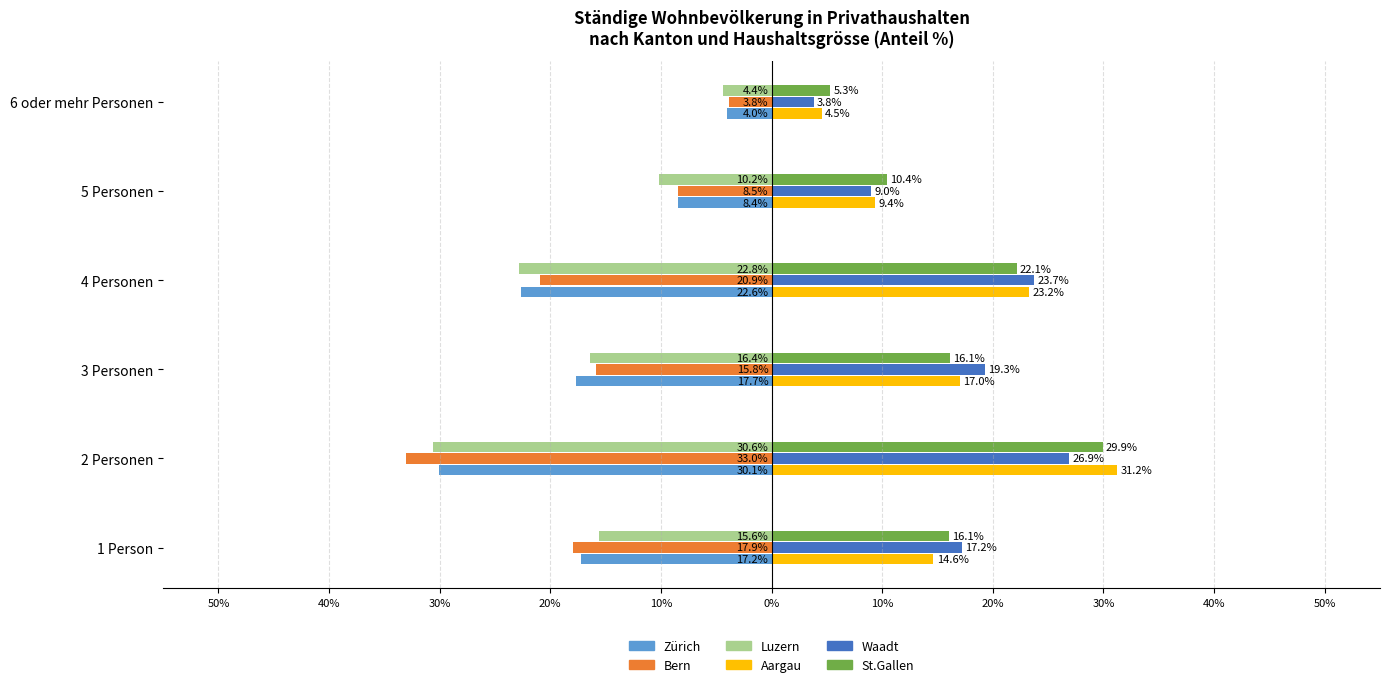

What is the label of the 2nd bar from the right?

5 Personen